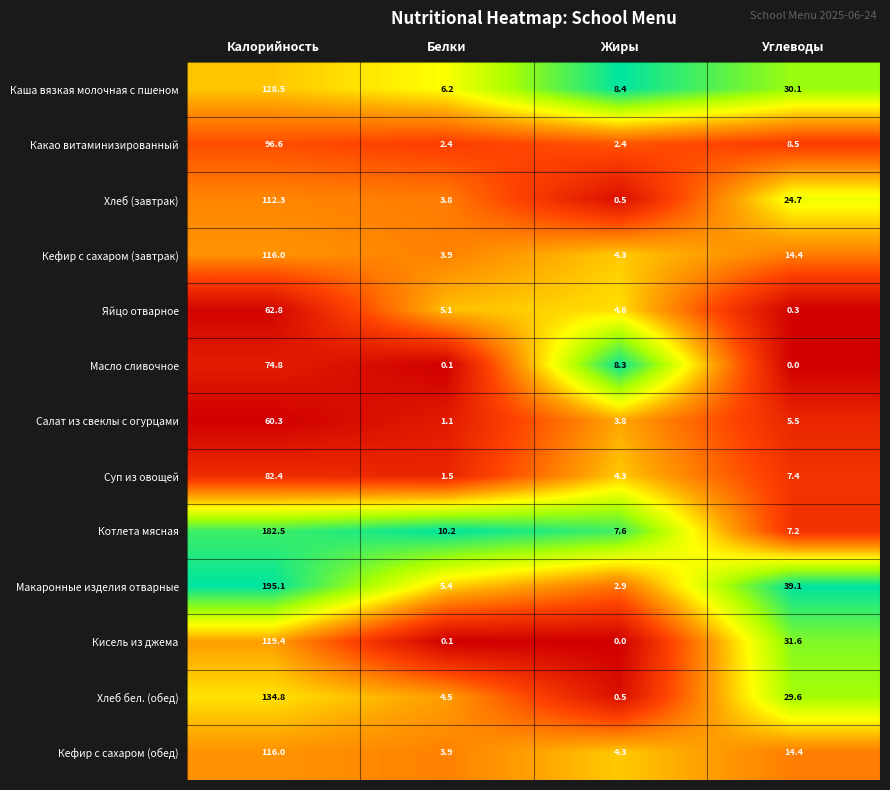

Which series has the widest spread of values?

Макаронные изделия отварные